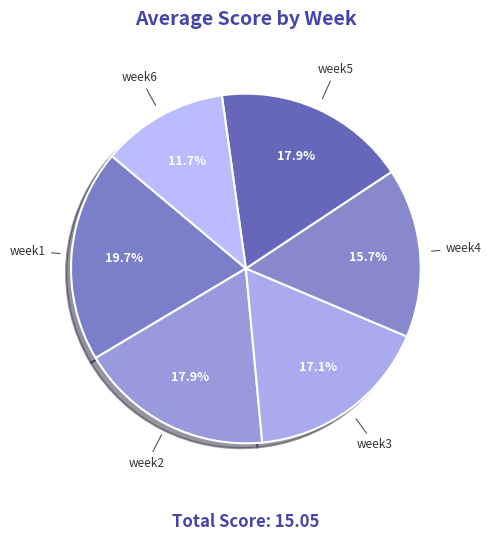

Which slice is the smallest?

week6